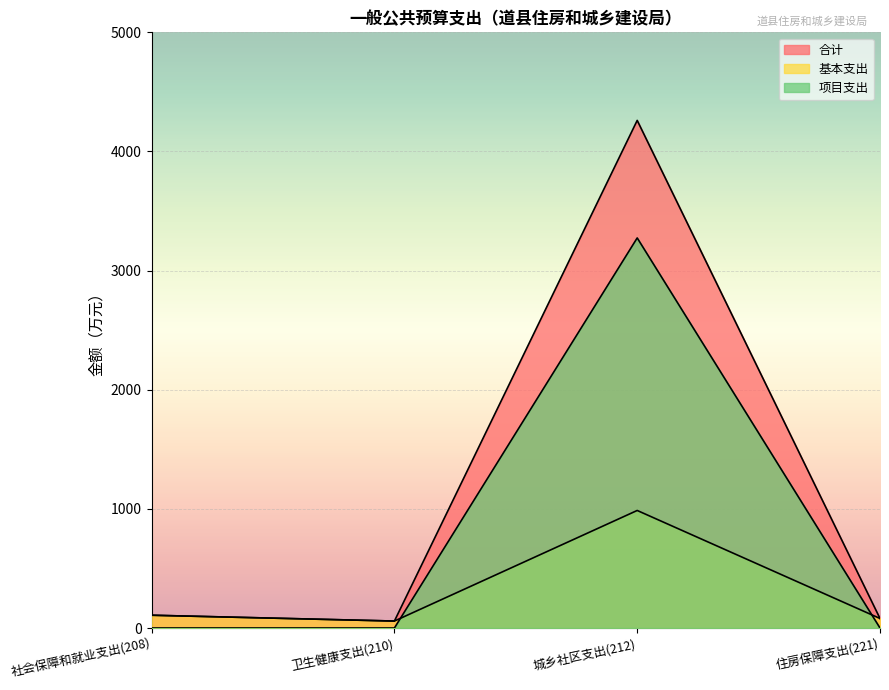

Which series has the largest total across all categories?

合计